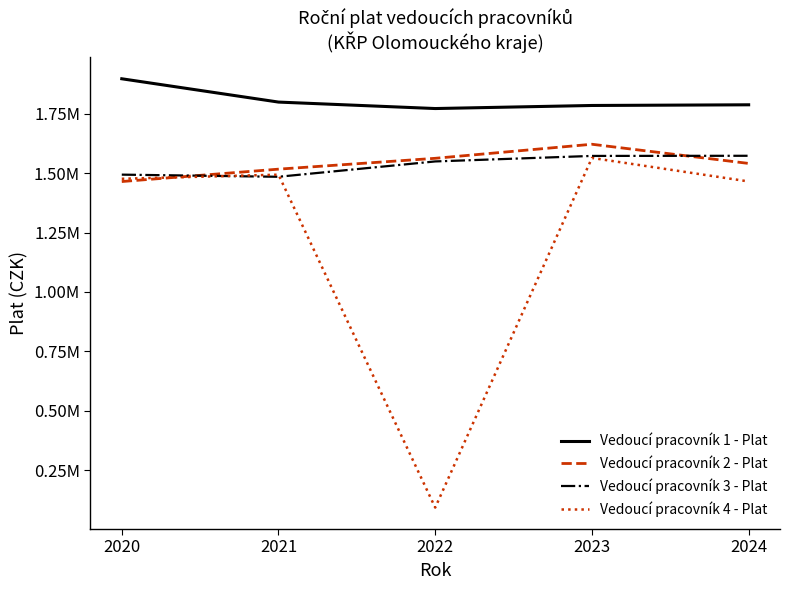

Does the chart have visible grid lines?

No